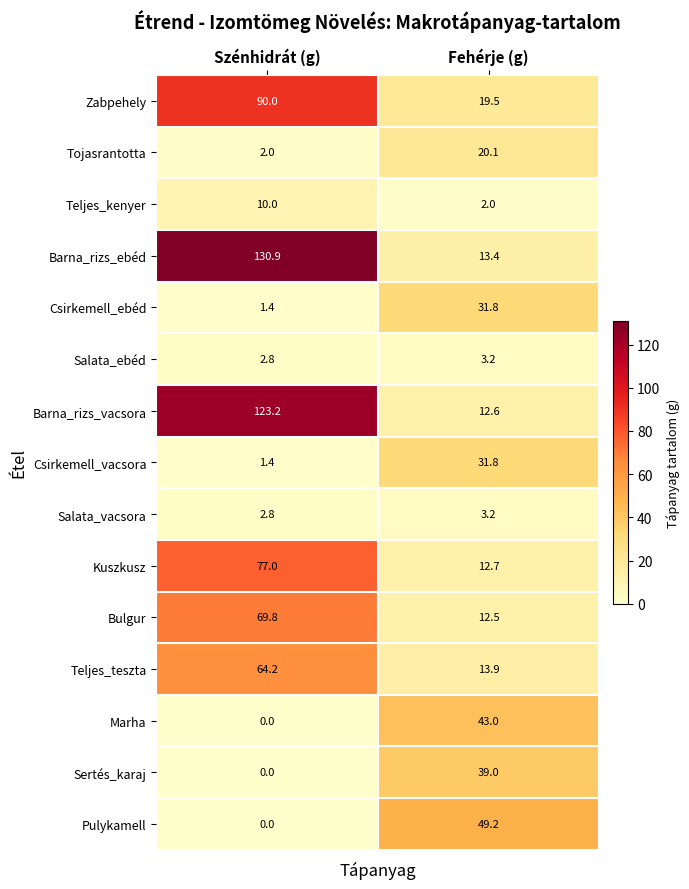

What is the sum of all Csirkemell_ebéd values?

33.2